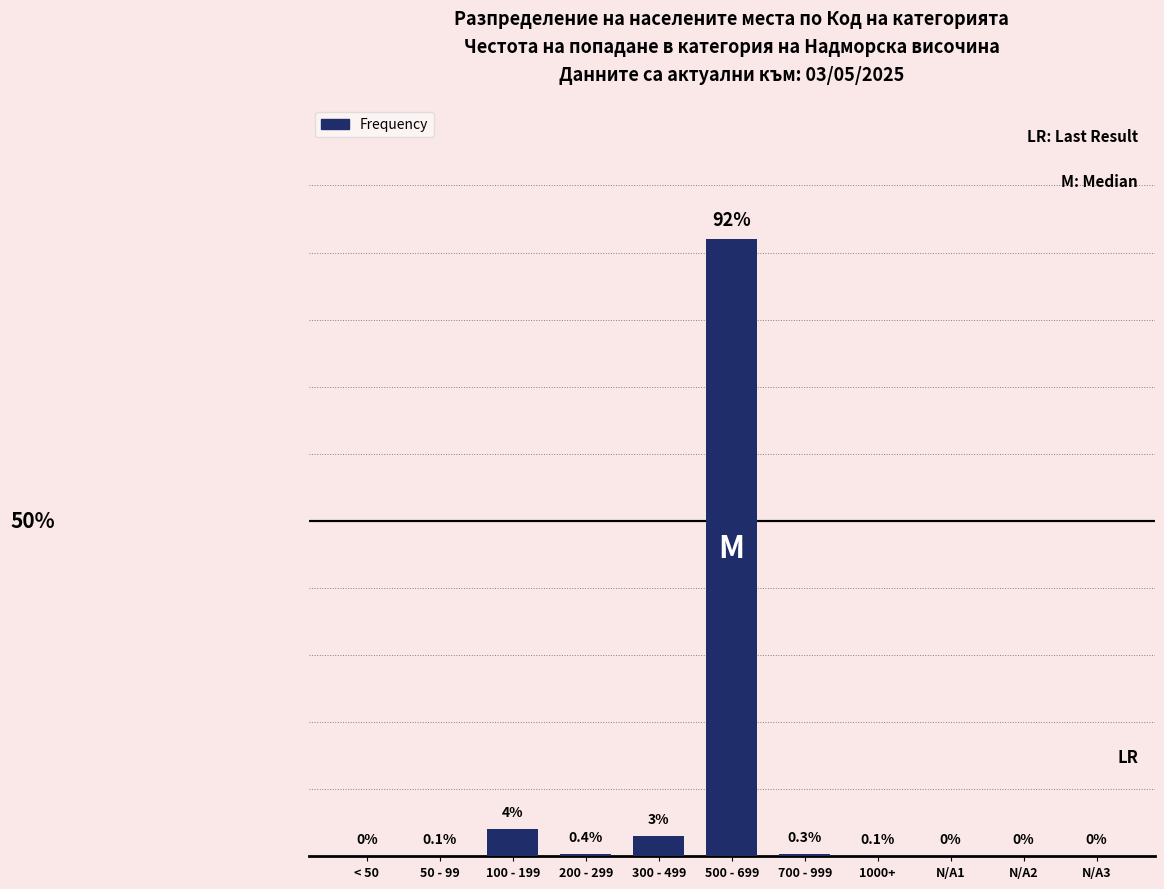

Where is the data nearest to the value 46?

100 - 199